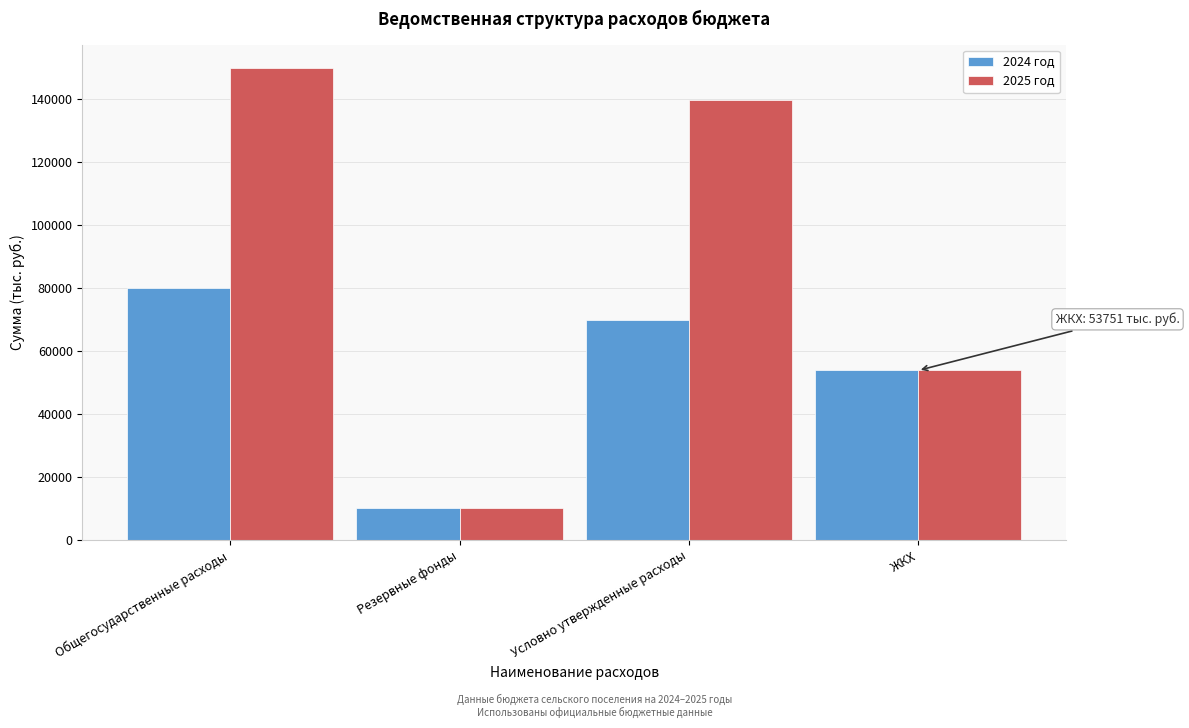

Reading left to right, what are all the values shown in this chart?

2024 год: Общегосударственные расходы=79844	Резервные фонды=10000	Условно утвержденные расходы=69844	ЖКХ=53751
2025 год: Общегосударственные расходы=149688	Резервные фонды=10000	Условно утвержденные расходы=139688	ЖКХ=53751